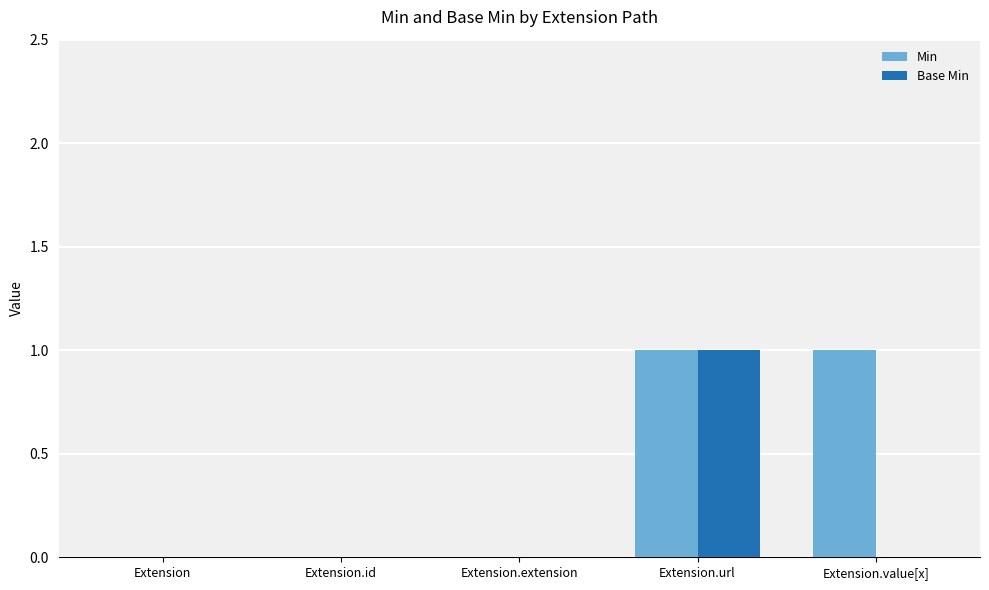

At which category is the sum across all series the highest?

Extension.url